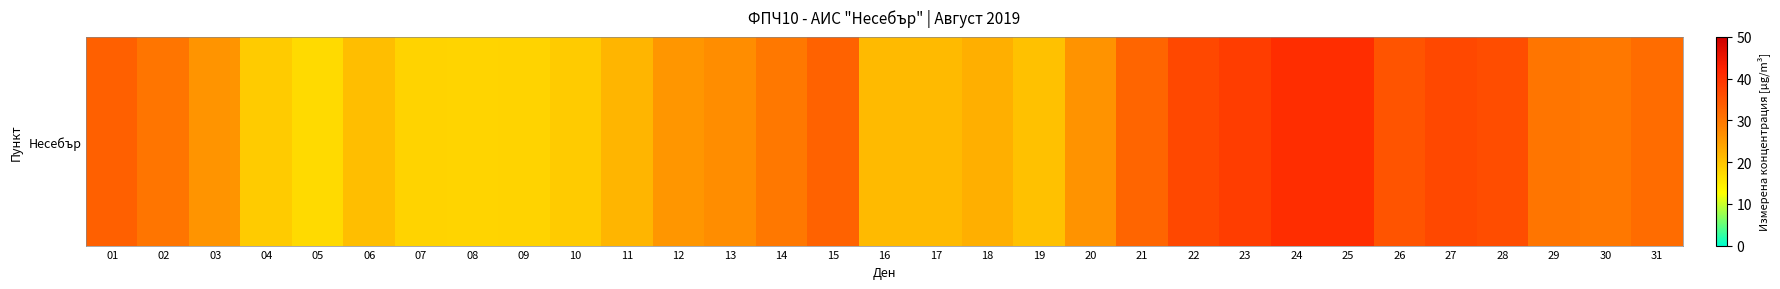

Reading right to left, extract all data points from this chart.

31=31.4	30=29.9	29=30.2	28=35.9	27=36.9	26=35.1	25=40.8	24=40.8	23=38.4	22=36.8	21=32.5	20=26.0	19=20.2	18=22.5	17=21.2	16=21.2	15=32.9	14=29.9	13=26.9	12=25.7	11=21.8	10=19.1	09=18.1	08=17.9	07=18.1	06=20.7	05=17.1	04=18.9	03=25.9	02=30.2	01=33.4